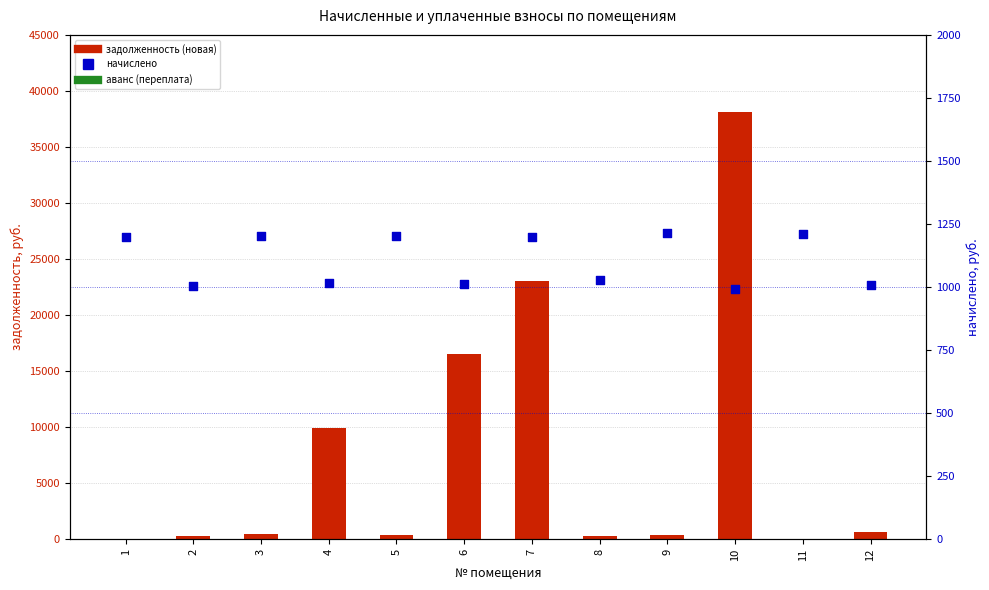

At how many categories does at least one series exceed 23340?

1